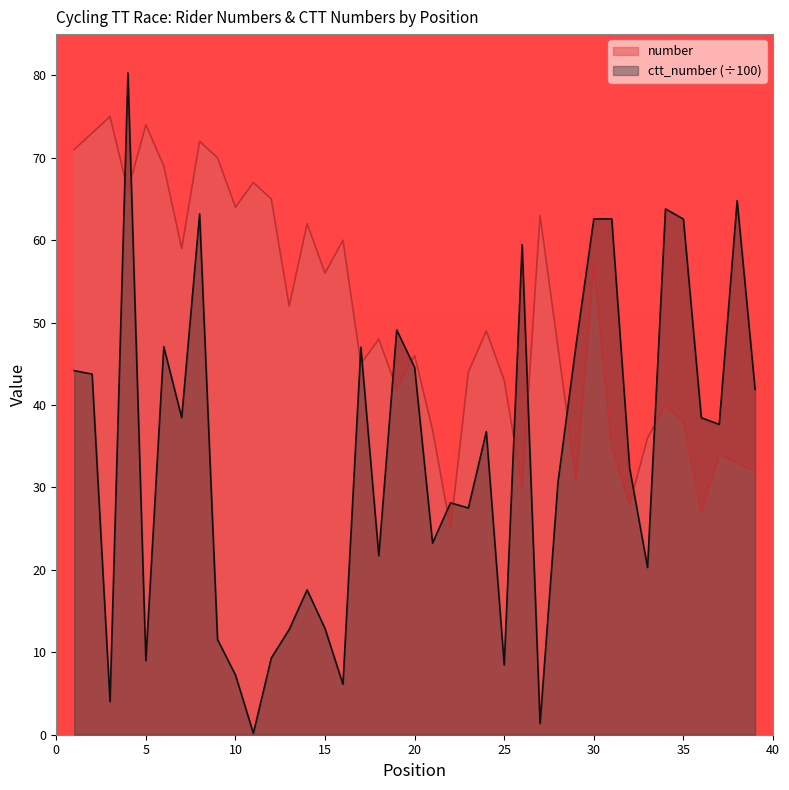

At which category does the chart reach its peak across all series?

4